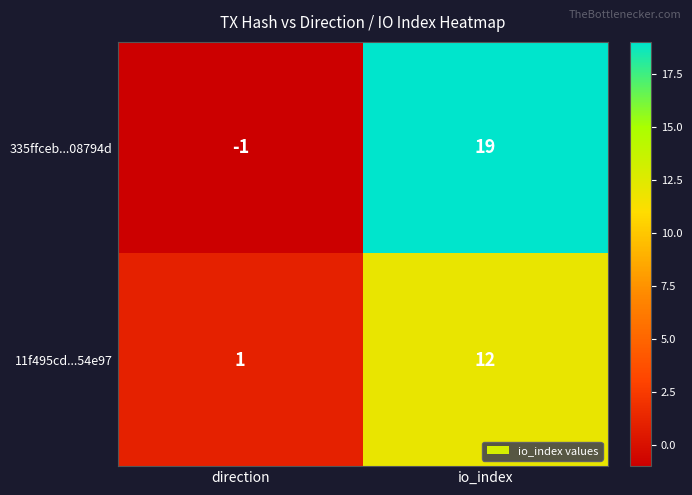

Reading left to right, list all the values displayed in this chart.

335ffceb...08794d: -1	19
11f495cd...54e97: 1	12